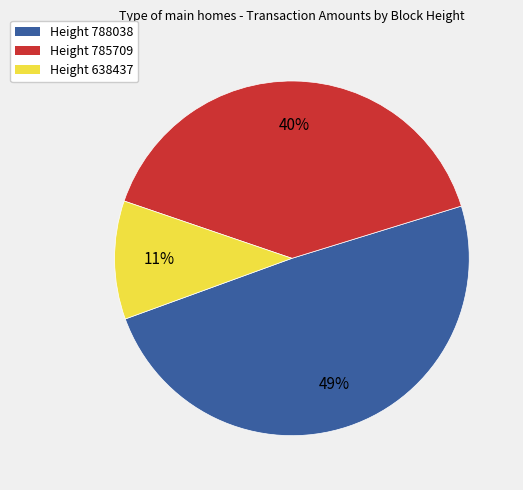

What percentage is the Height 788038 slice, to the nearest percent?

49%